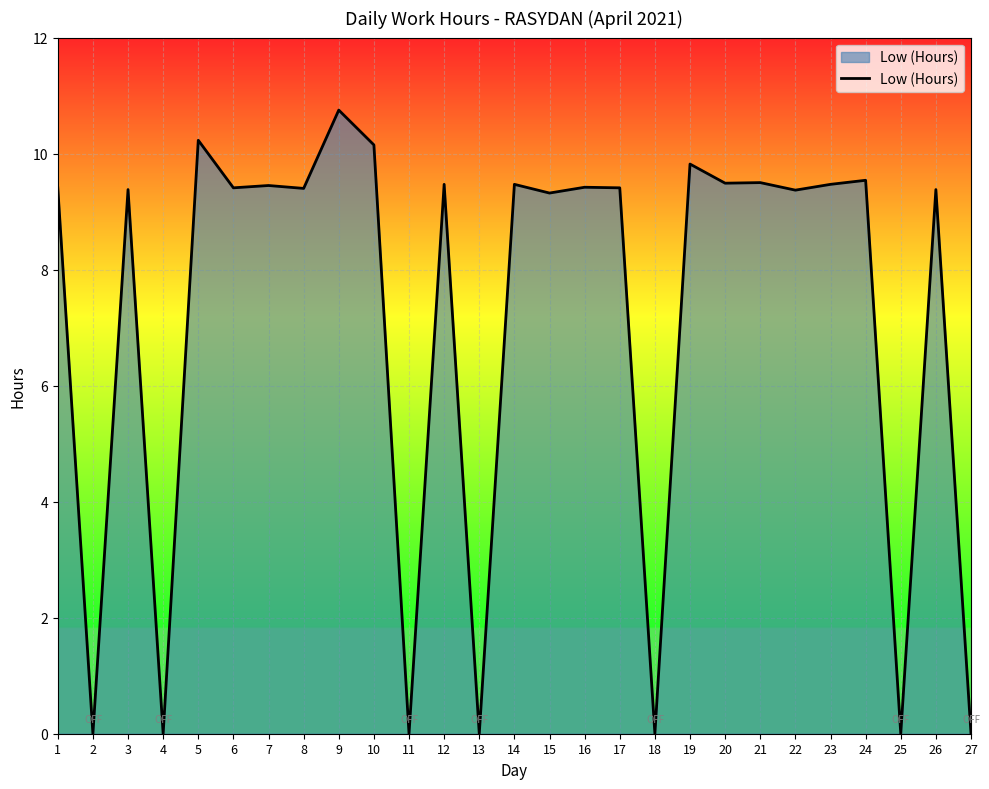

What value does the data have at 22?

9.4